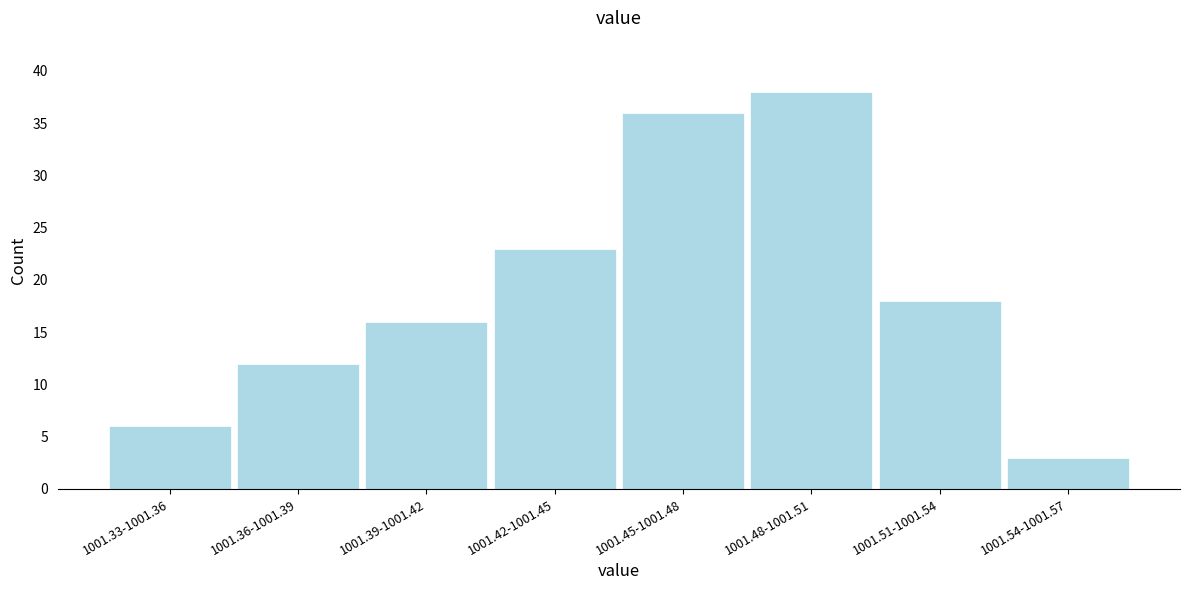

Reading left to right, list all the values displayed in this chart.

1001.33-1001.36=6	1001.36-1001.39=12	1001.39-1001.42=16	1001.42-1001.45=23	1001.45-1001.48=36	1001.48-1001.51=38	1001.51-1001.54=18	1001.54-1001.57=3